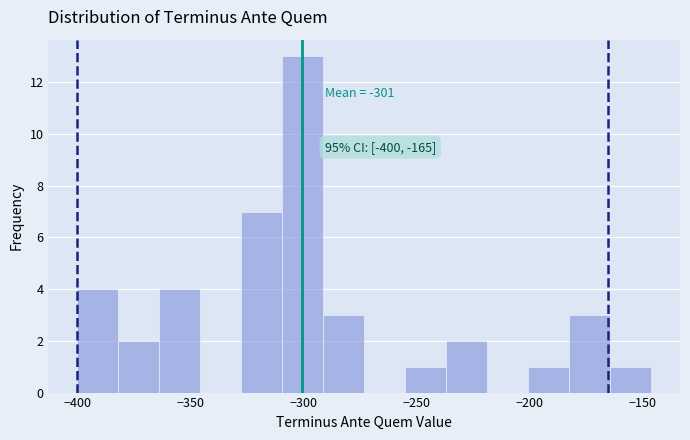

Read against the x-axis, roughly where is the centre of the tallest bar?

-300